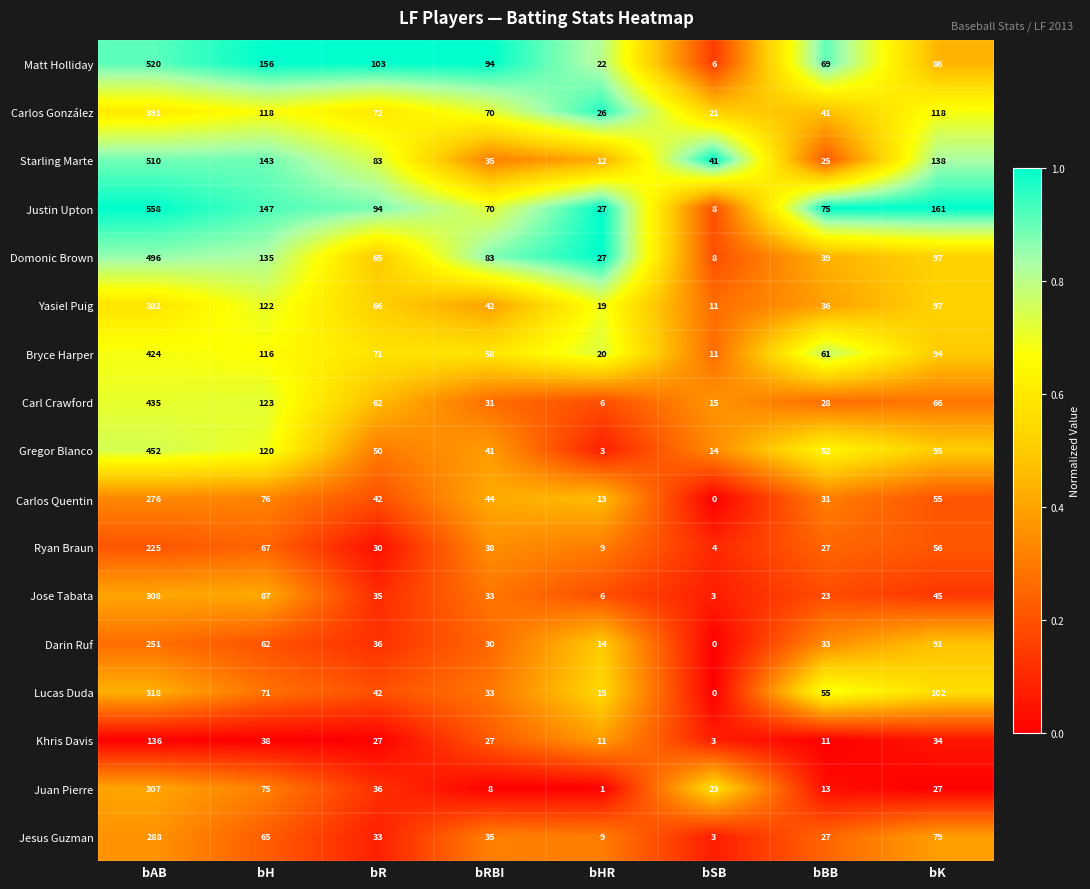

At which category does the chart reach its peak across all series?

bAB